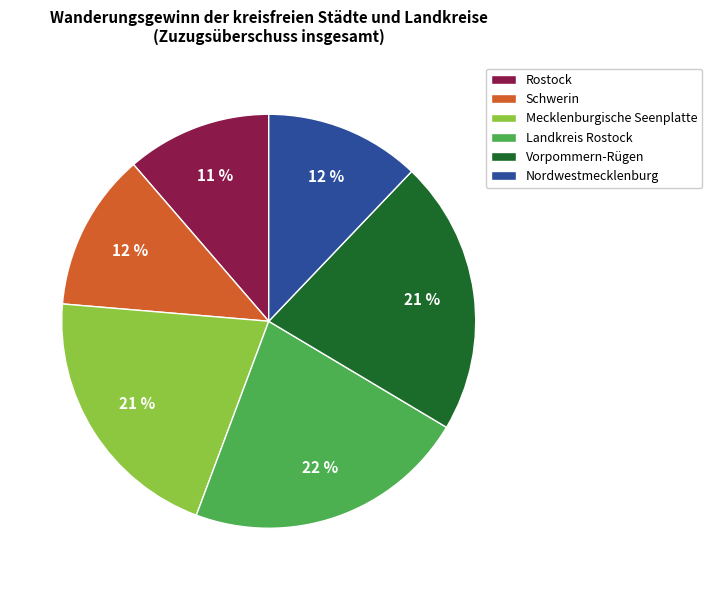

Is it true that Rostock is 25% of the pie?

False